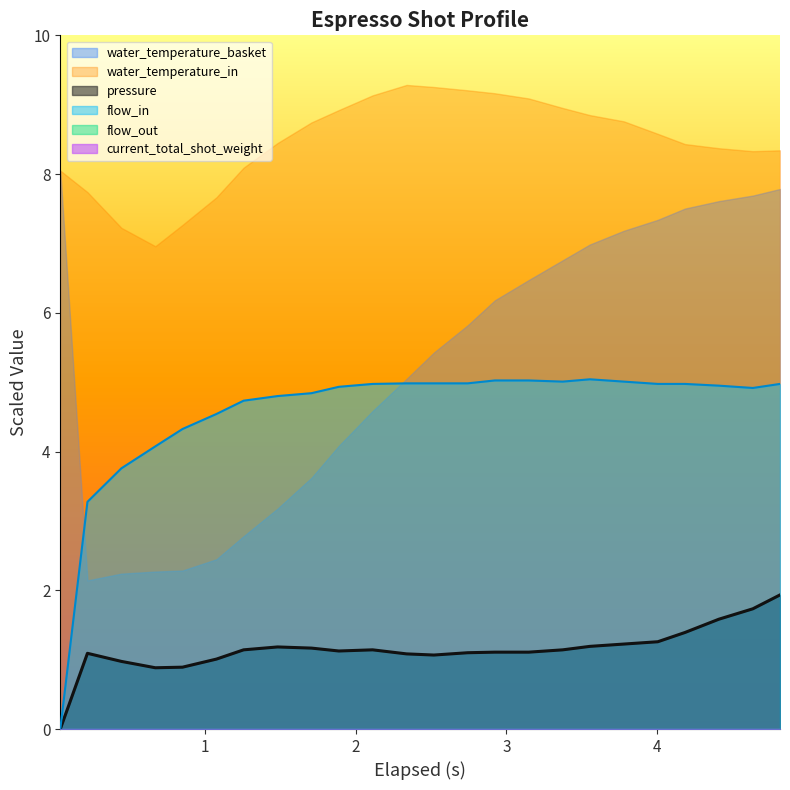

What is the difference between the maximum and second lowest values in the flow_in series?

1.8